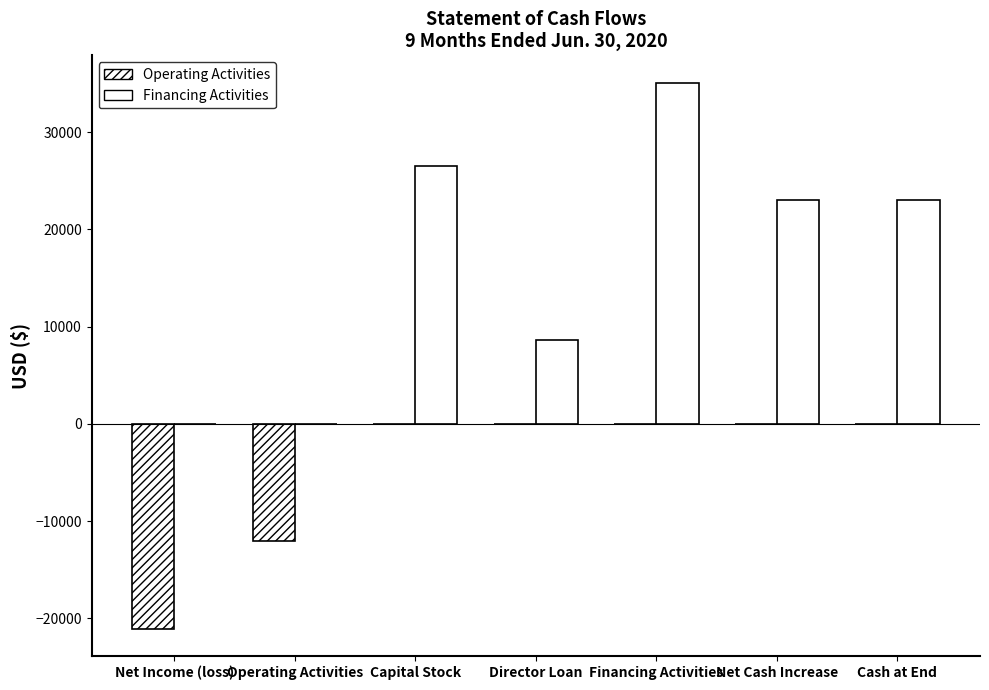

Reading right to left, what are all the values shown in this chart?

Operating Activities: 0	0	0	0	0	-12044	-21044
Financing Activities: 23045	23045	35089	8609	26480	0	0